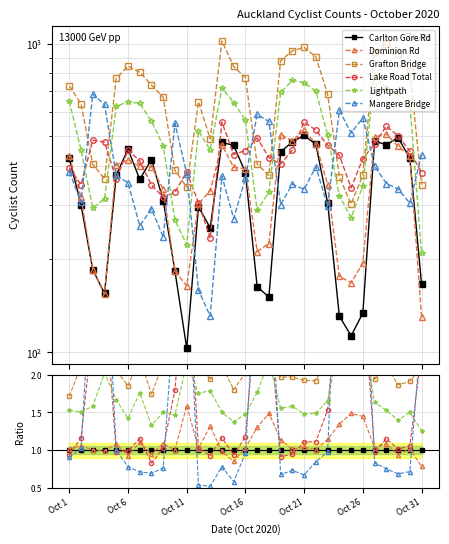

True or false: Lightpath has a value of 0.7 at Oct 11.

False